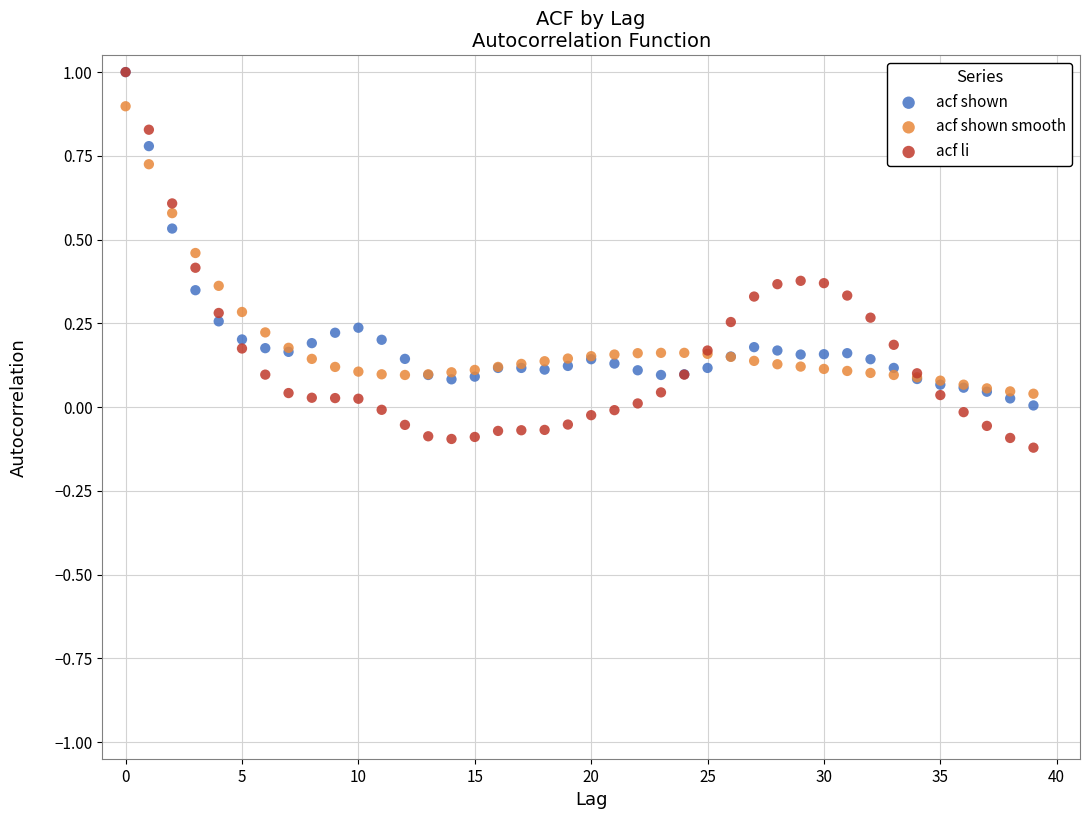

Which series has the largest Y range (max minus min)?

acf li